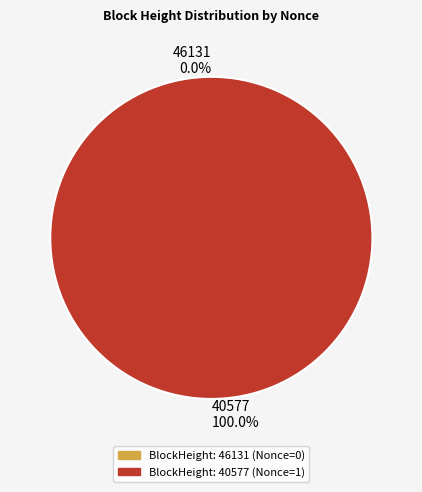

To the nearest percent, what is the difference between the 46131 and 40577 slice percentages?

100%